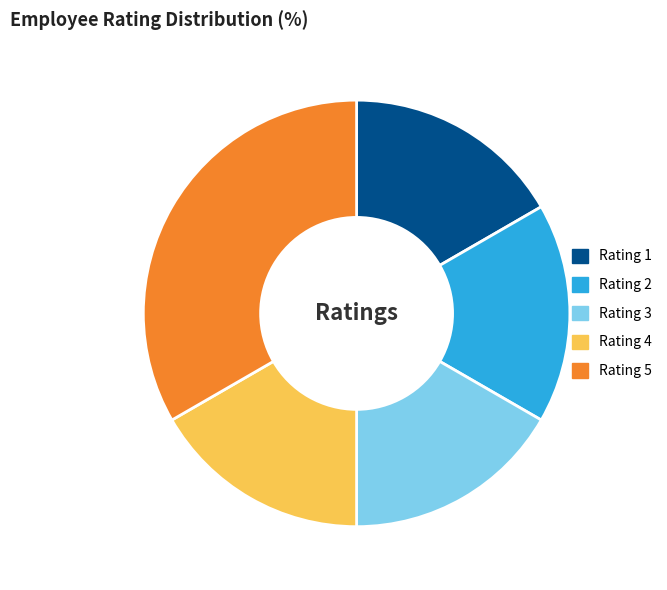

Which category has the biggest portion of the pie?

Rating 5